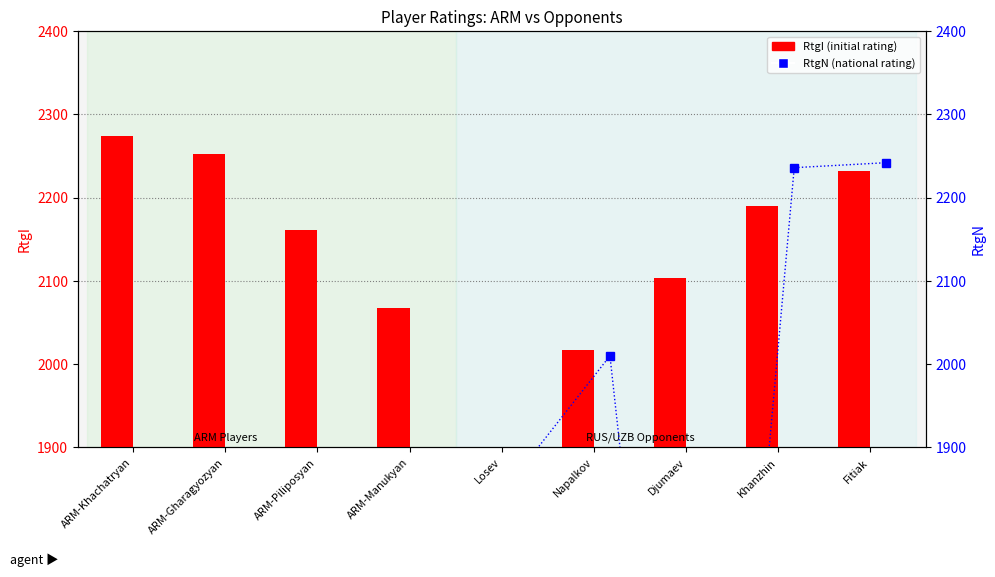

The RtgI series shows 3543 at Khanzhin. True or false?

False